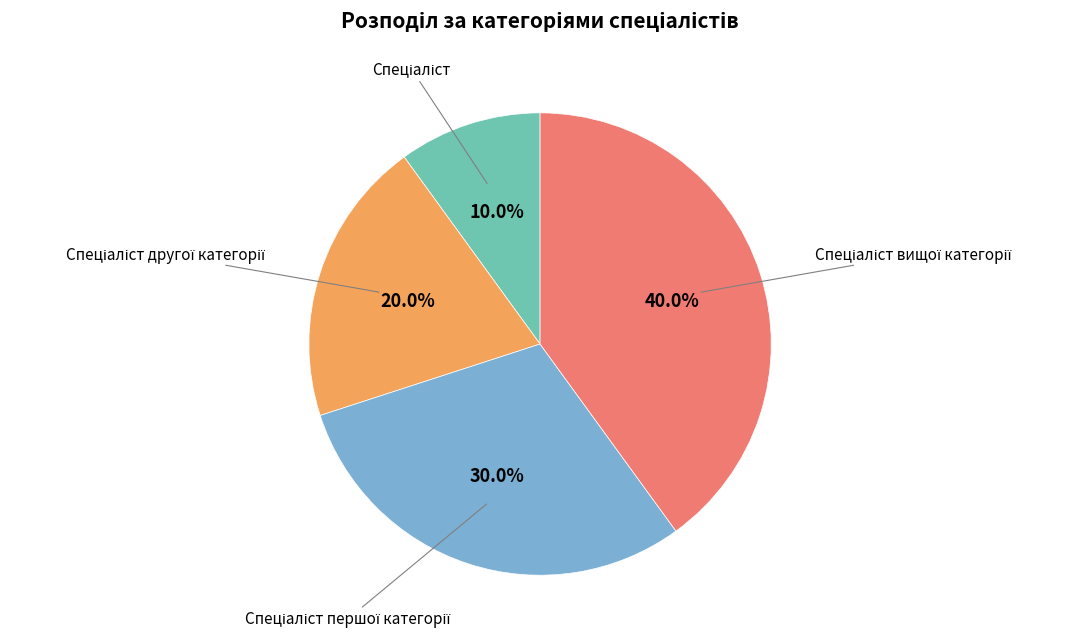

Is there any slice that represents more than half of the pie?

No